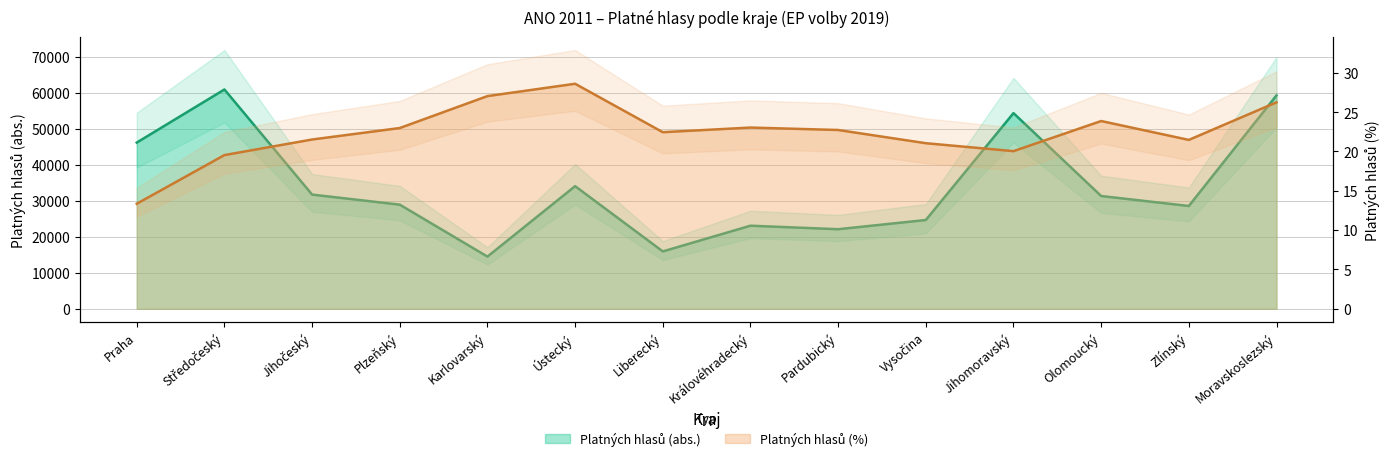

What is the average value of the Platných hlasů (%) series?

22.4